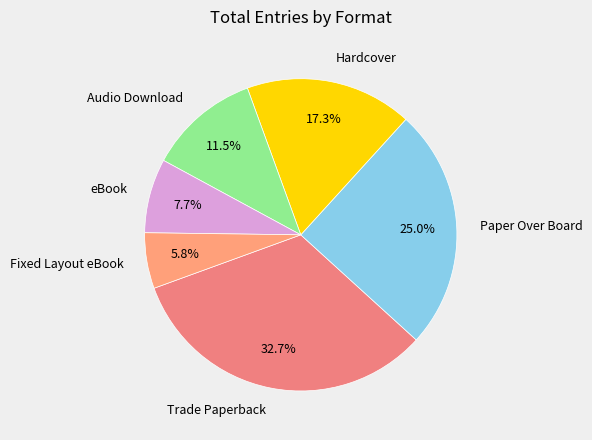

To the nearest percent, what is the average slice percentage?

17%